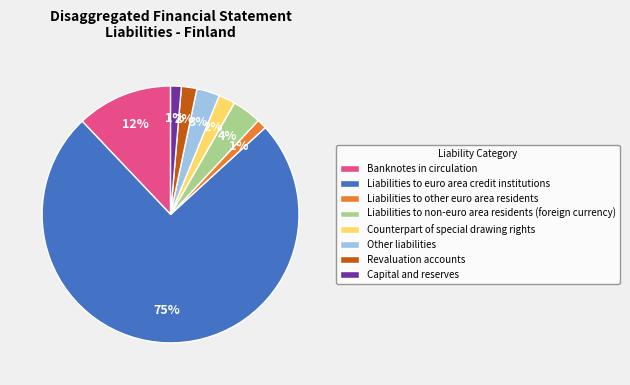

Between Liabilities to non-euro area residents (foreign currency) and Capital and reserves, which is larger?

Liabilities to non-euro area residents (foreign currency)